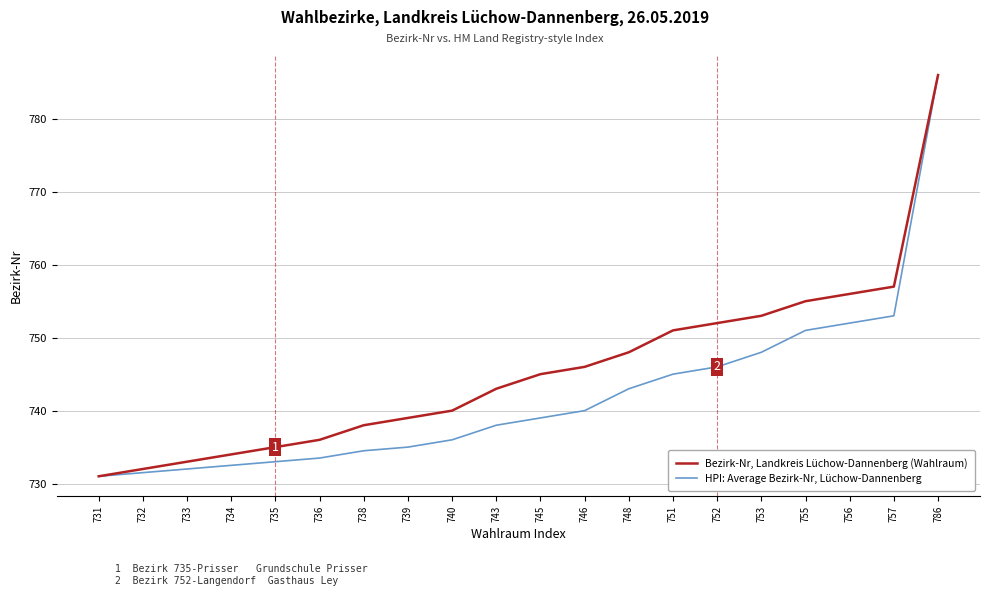

Rank the series at 733 from lowest to highest value.

HPI: Average Bezirk-Nr, Lüchow-Dannenberg, Bezirk-Nr, Landkreis Lüchow-Dannenberg (Wahlraum)